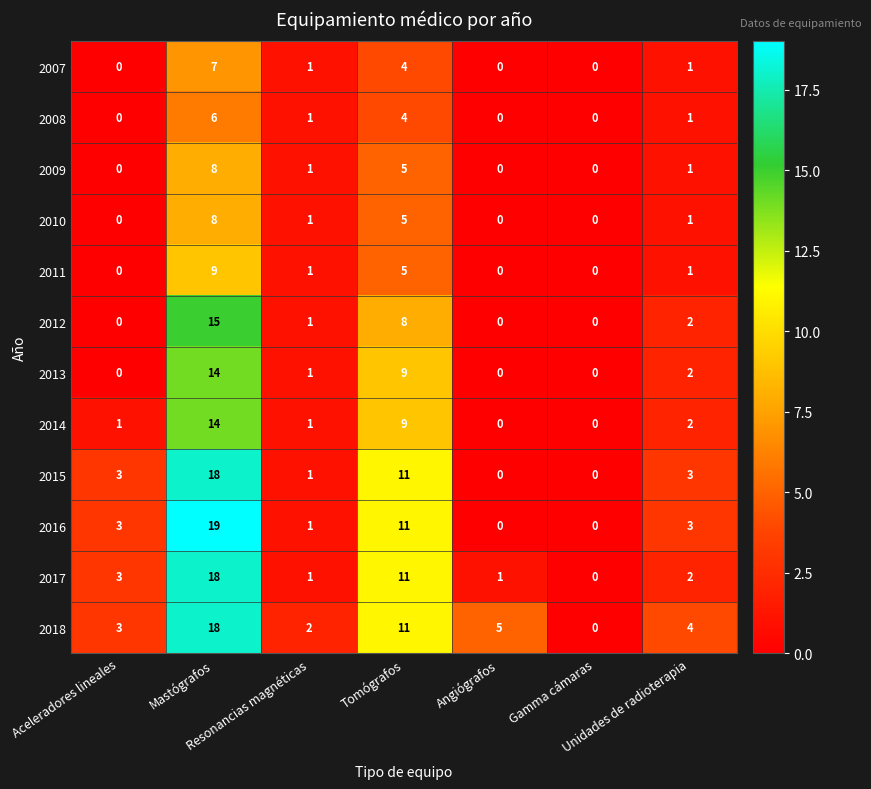

Which series has the largest total across all categories?

2018